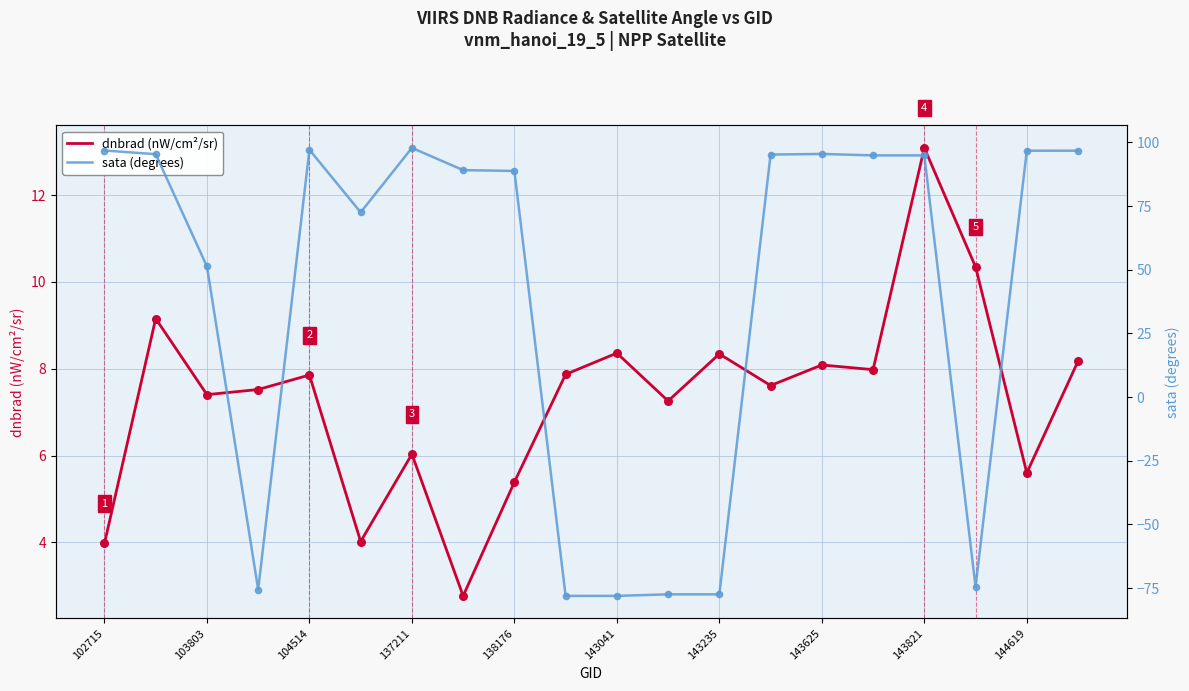

What are all the series names shown in the legend?

dnbrad (nW/cm²/sr), sata (degrees)